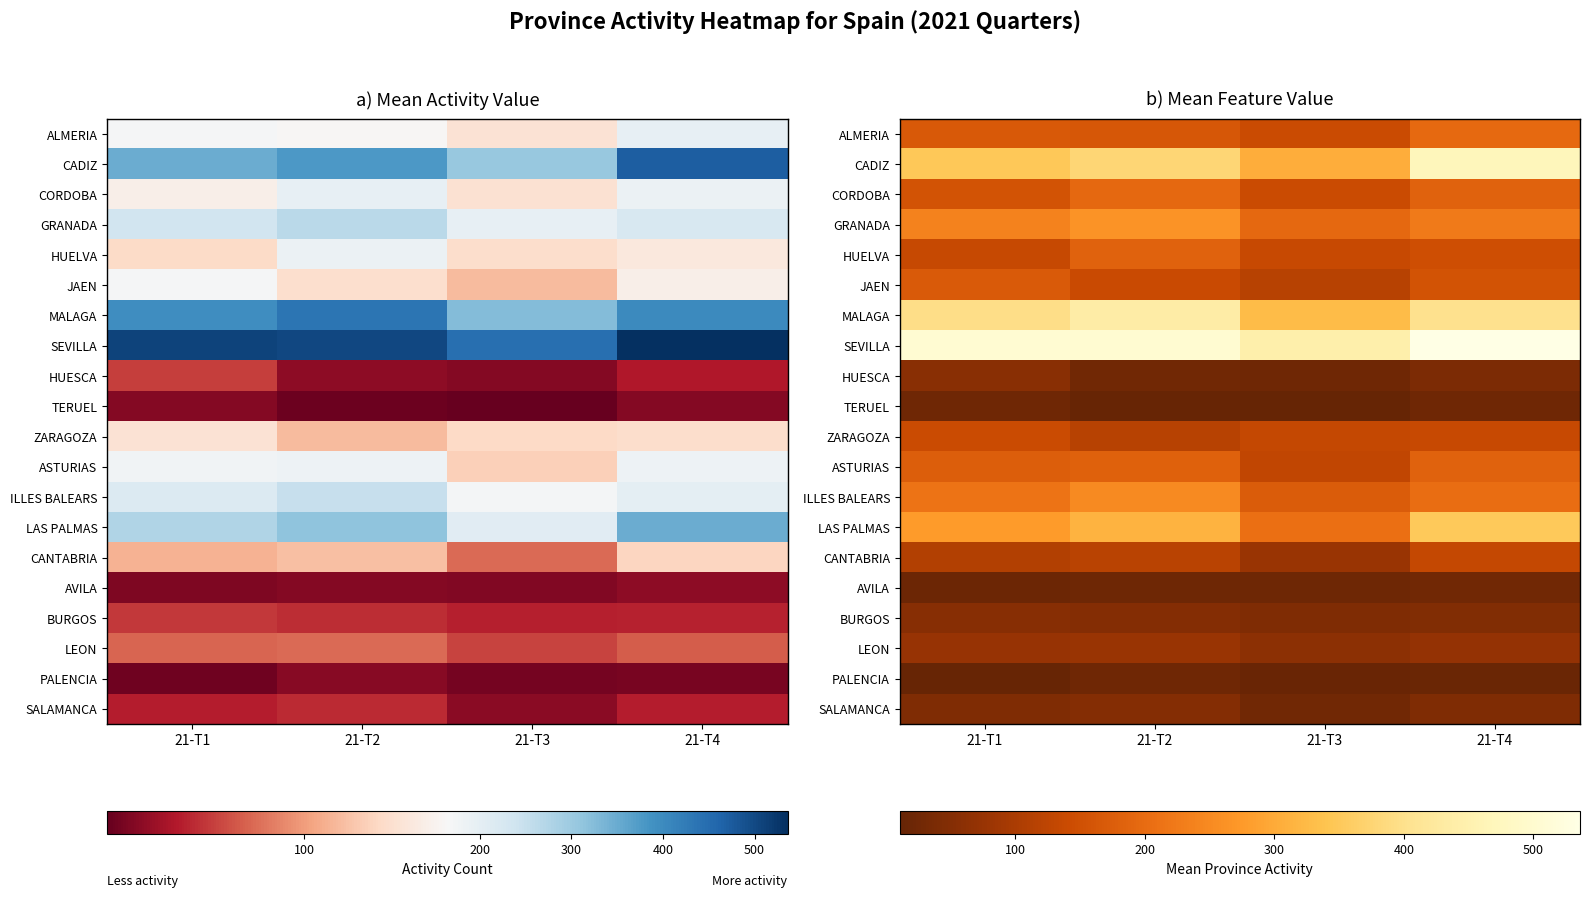

What is the sum of the ALMERIA values at 21-T3 and 21-T1?

310